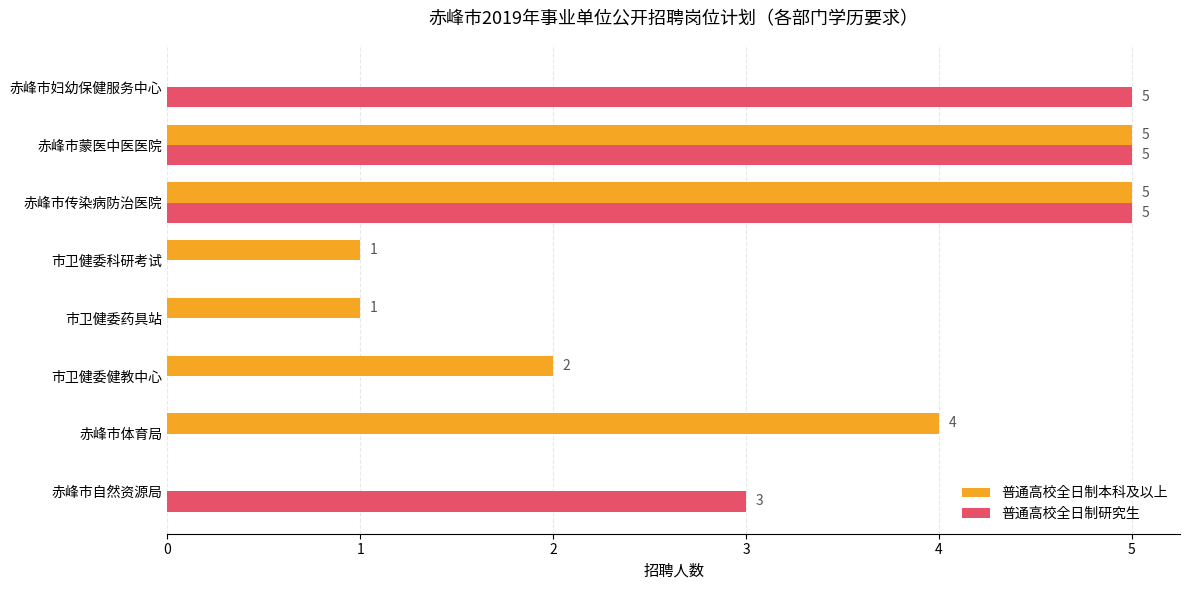

What is the maximum value for 普通高校全日制研究生?

5